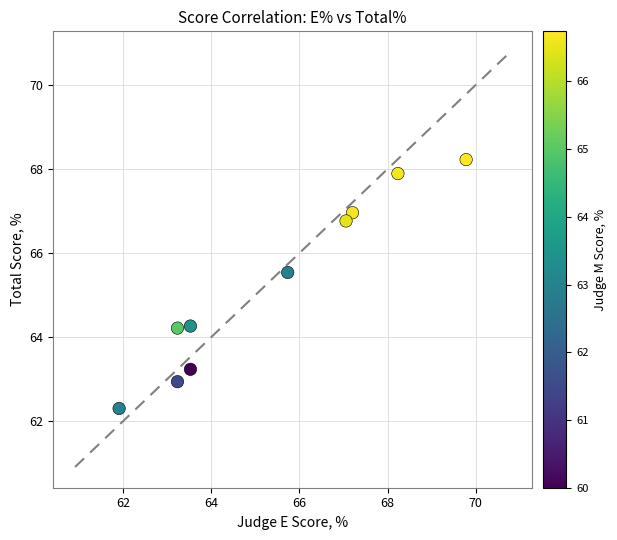

What Y value in the scatter plot is closest to 65?

65.5